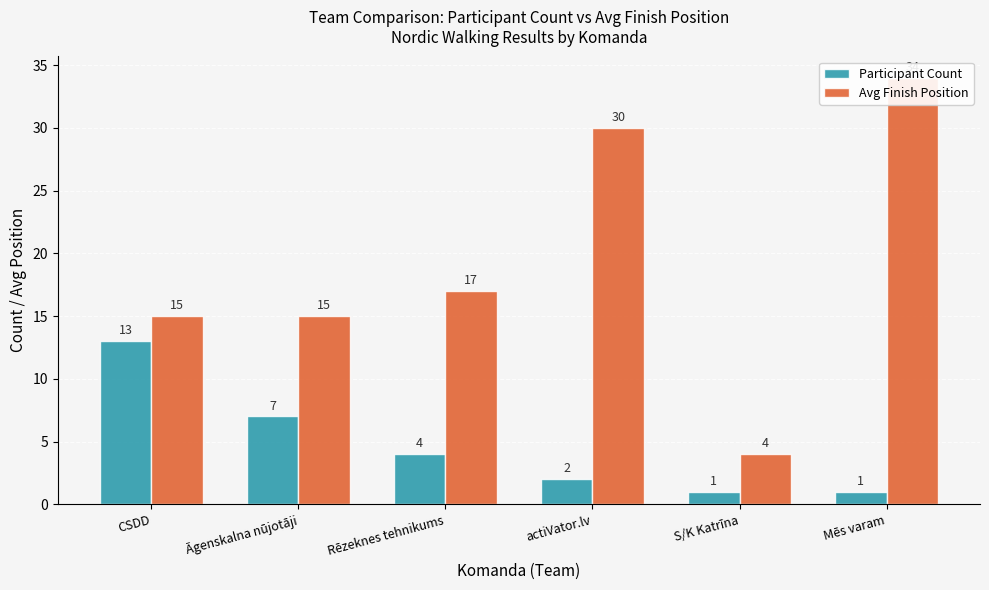

True or false: Avg Finish Position has a value of 17 at Rēzeknes tehnikums.

True